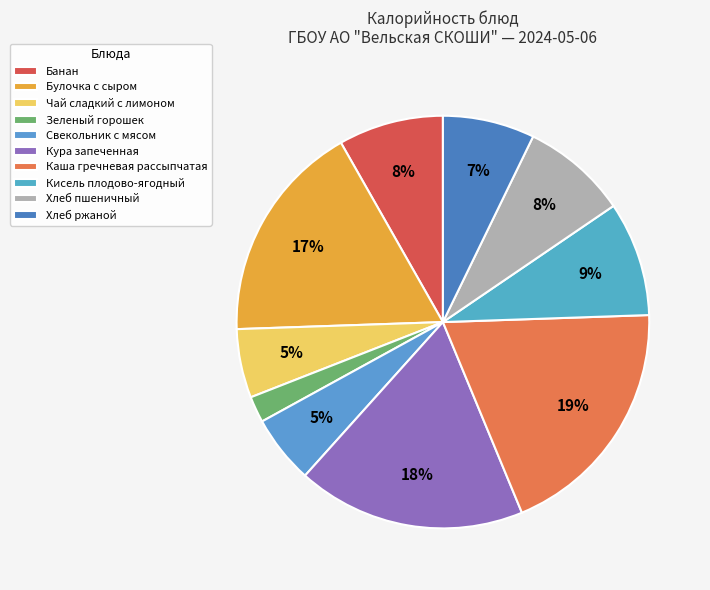

To the nearest percent, what percentage of the pie is Кисель плодово-ягодный?

9%